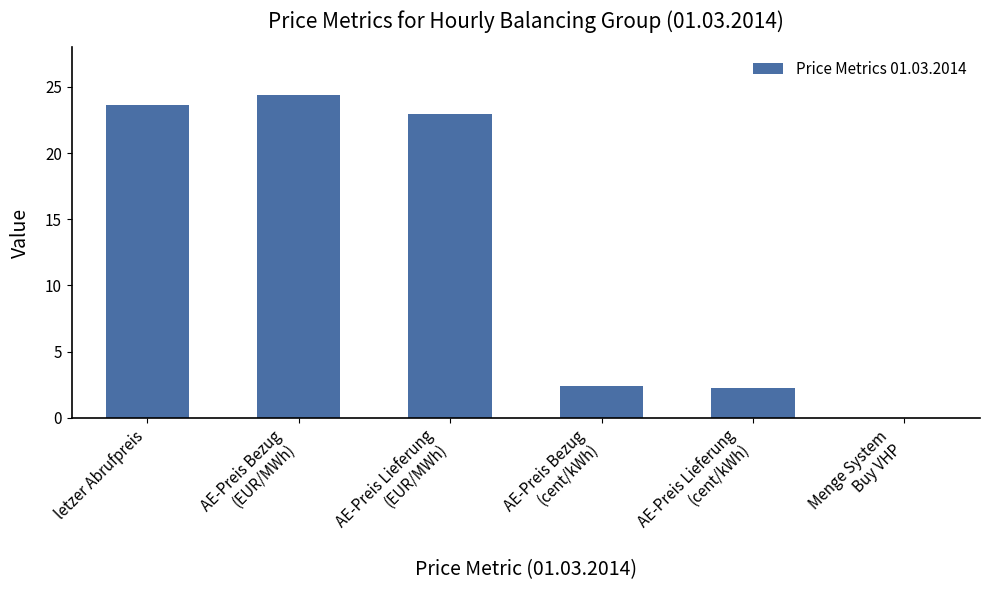

True or false: the data shows 23.6 at letzer Abrufpreis.

True